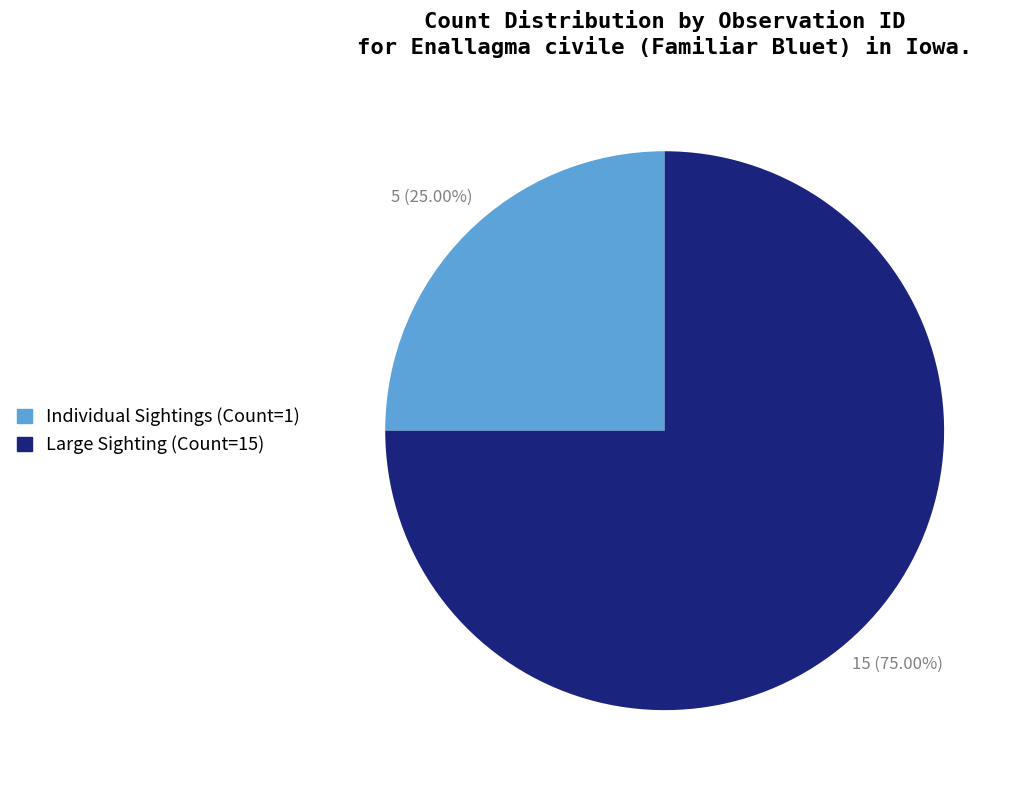

Rank the categories by value from lowest to highest.

Individual Sightings (Count=1), Large Sighting (Count=15)